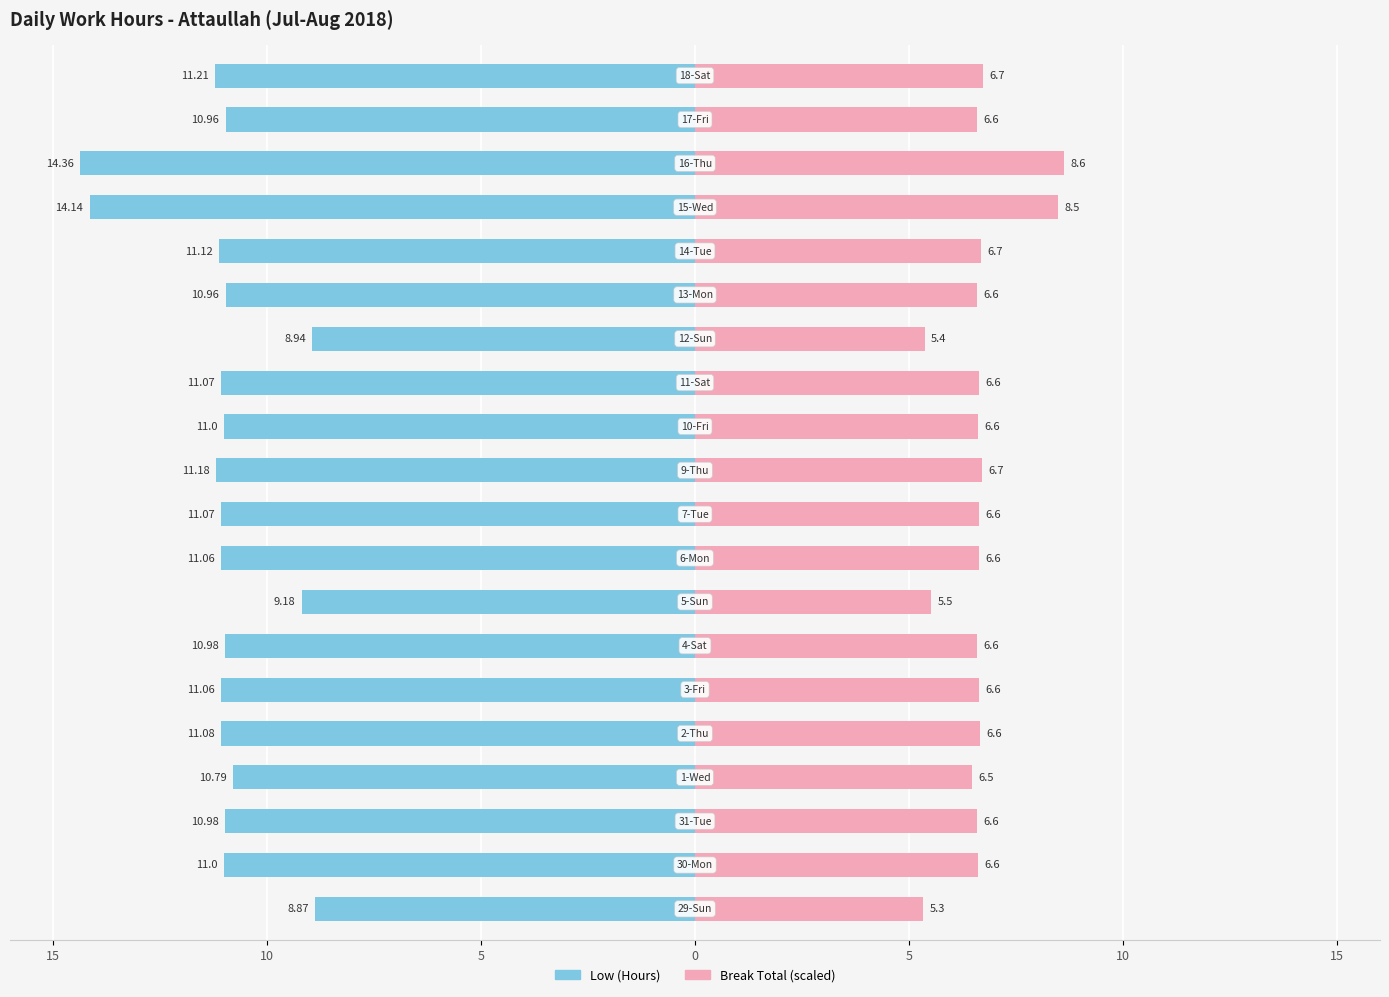

Count the number of categories in the chart.

20